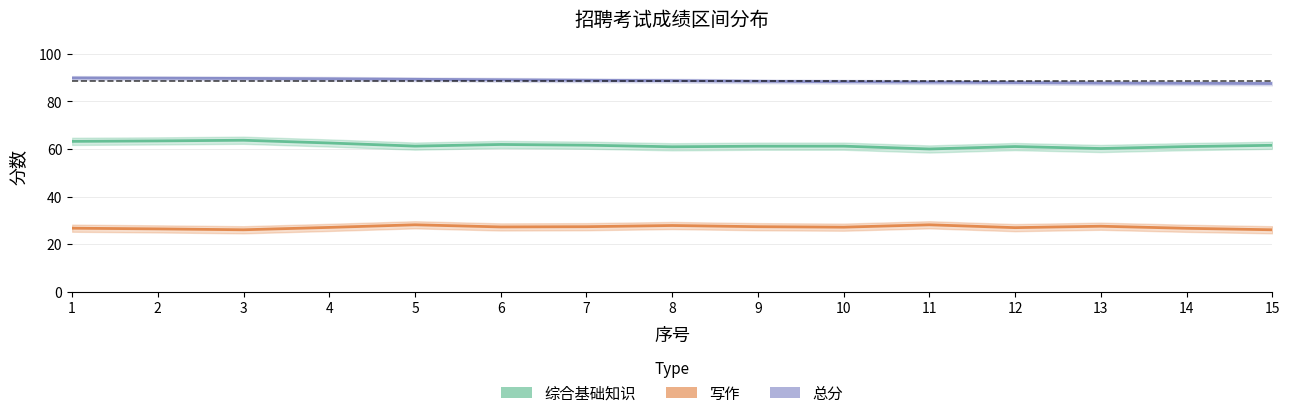

True or false: 写作 has more than 1 points higher than both neighbors.

True